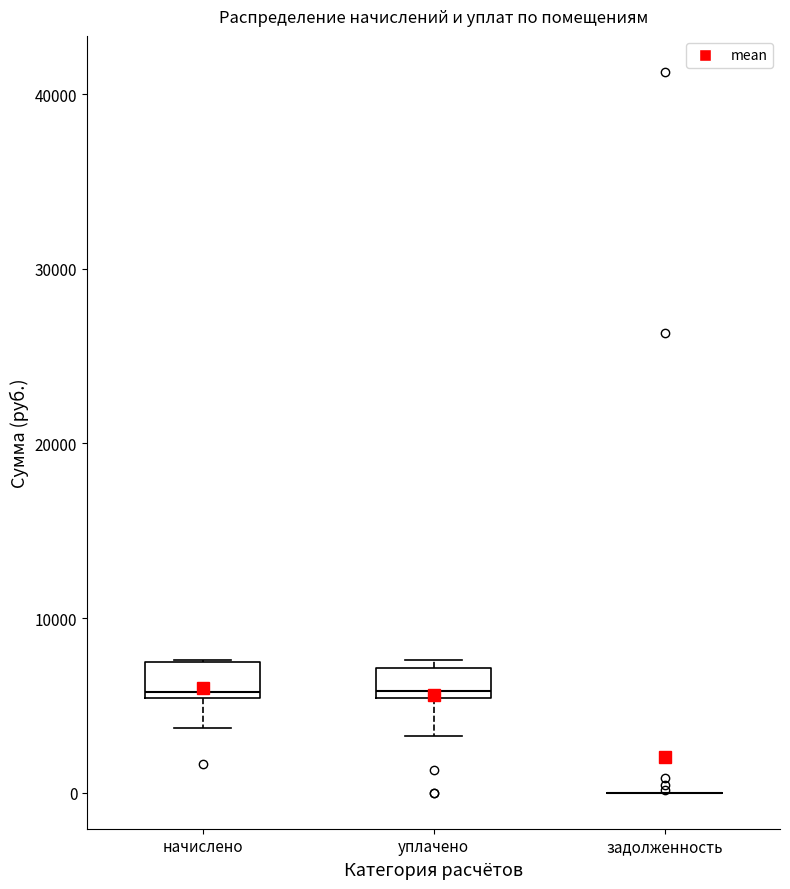

Reading left to right, read every box against the y-axis: the position of its median line, the range the box covers, and the ends of its whiskers. The values are not printed on the chart, so give them approximately, as read against the axis.

начислено: median 6000, box 5000 to 7000, whiskers 4000 to 8000
уплачено: median 6000, box 5000 to 7000, whiskers 3000 to 8000
задолженность: box collapsed to a line at 0, whiskers 0 to 0